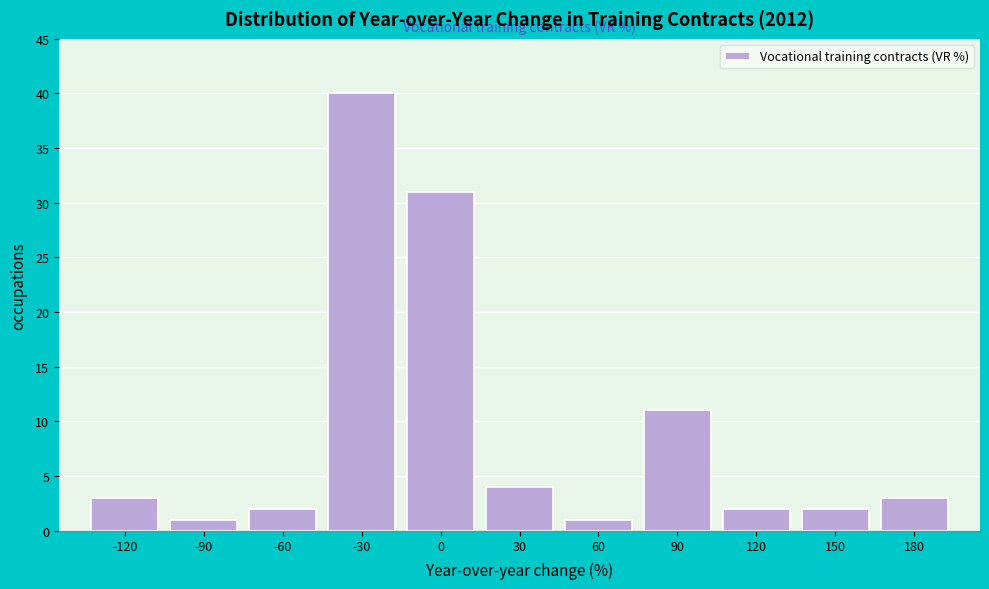

Reading left to right, extract all data points from this chart.

-120=3	-90=1	-60=2	-30=40	0=31	30=4	60=1	90=11	120=2	150=2	180=3